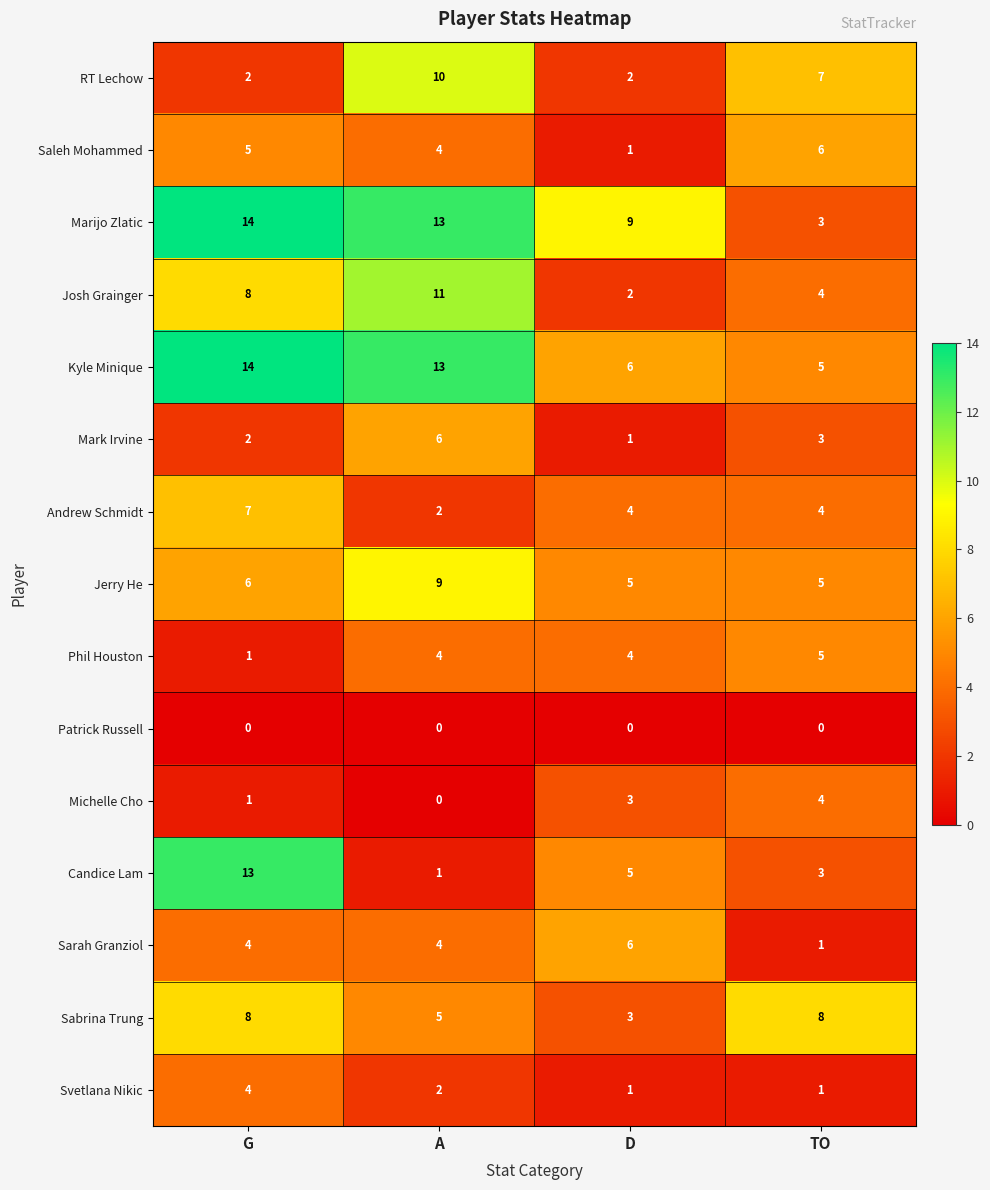

How many data points does each series have?

4